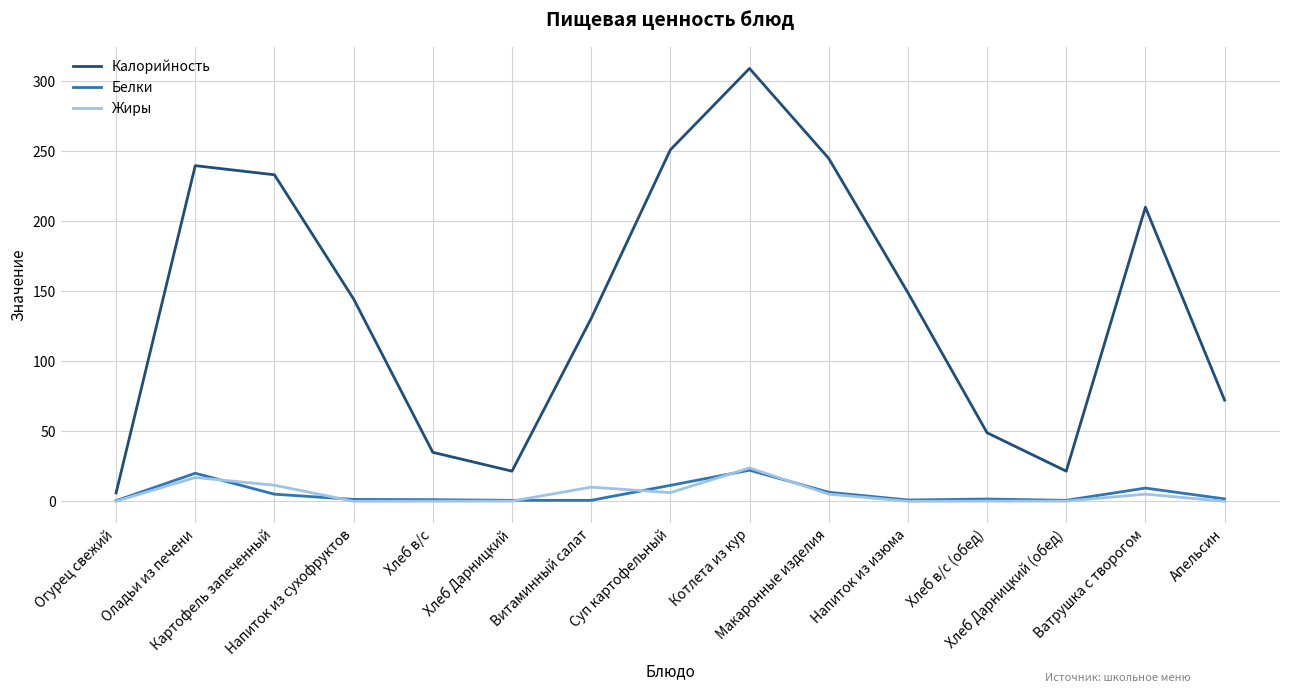

What is the average value of the Жиры series?

5.3